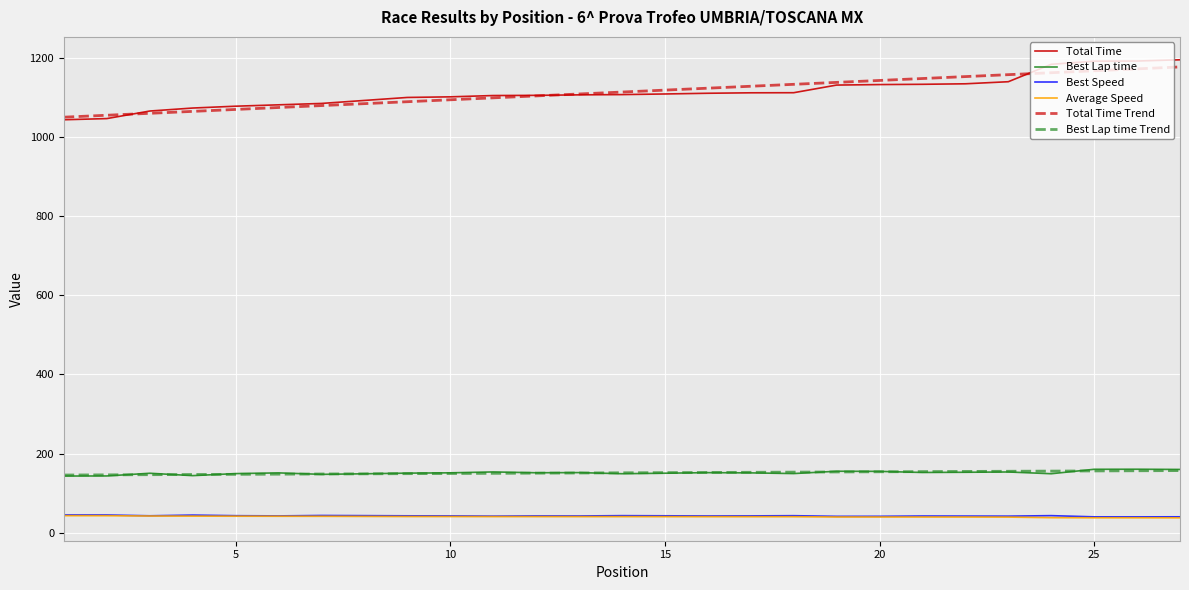

True or false: Best Lap time and Best Speed intersect in this chart.

False